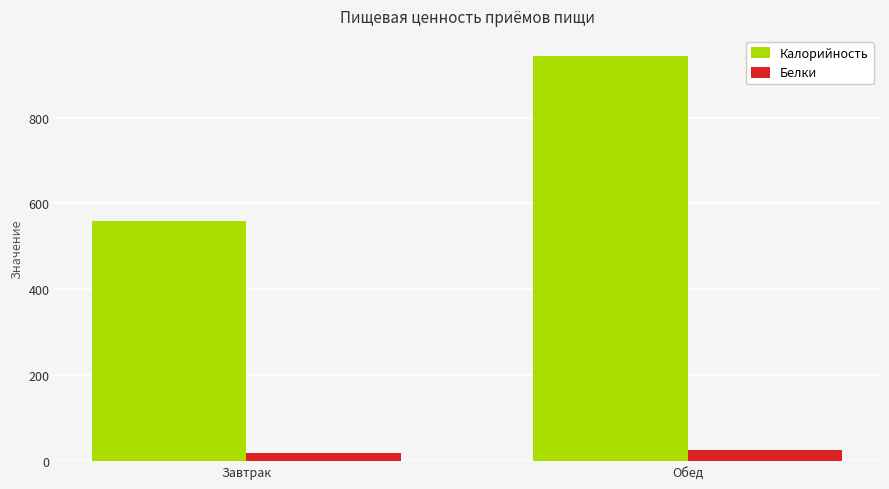

Which series changed the most between Завтрак and Обед?

Калорийность